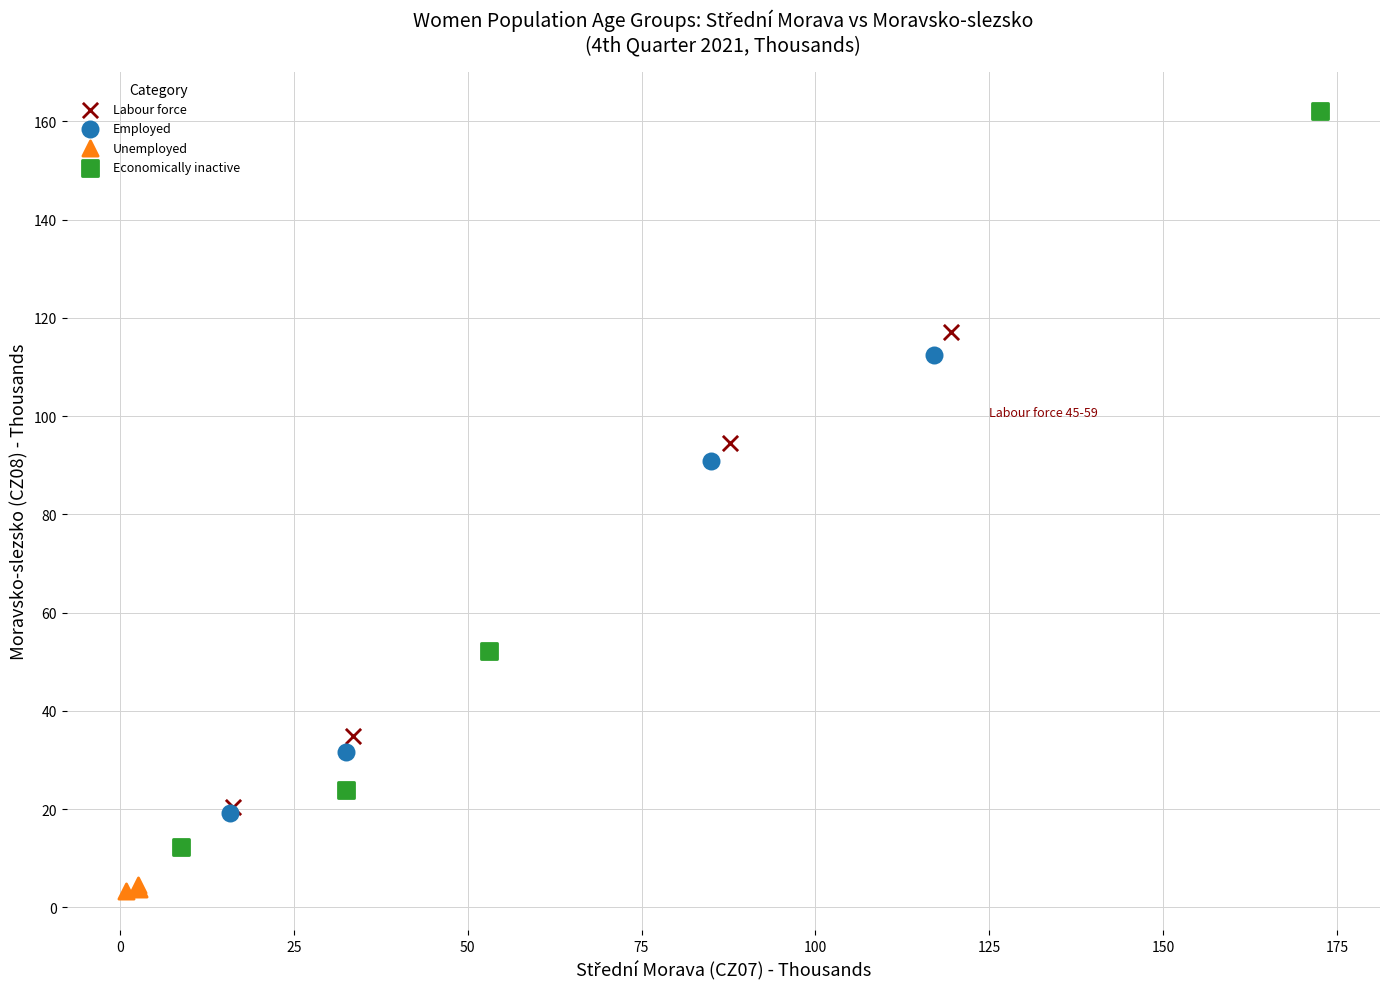

Which series reaches the minimum Y coordinate?

Unemployed